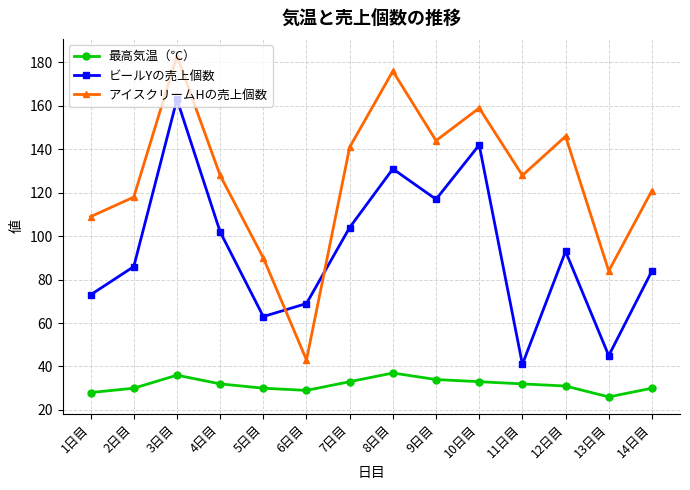

What are all the series names shown in the legend?

最高気温（℃）, ビールYの売上個数, アイスクリームHの売上個数